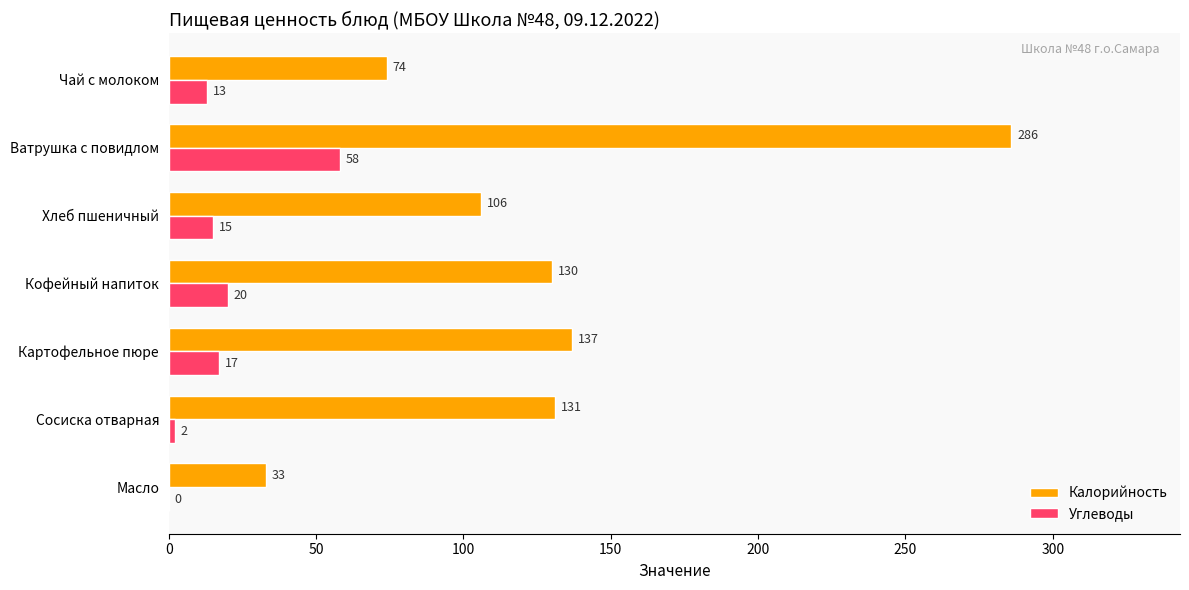

What is the maximum value for Углеводы?

58